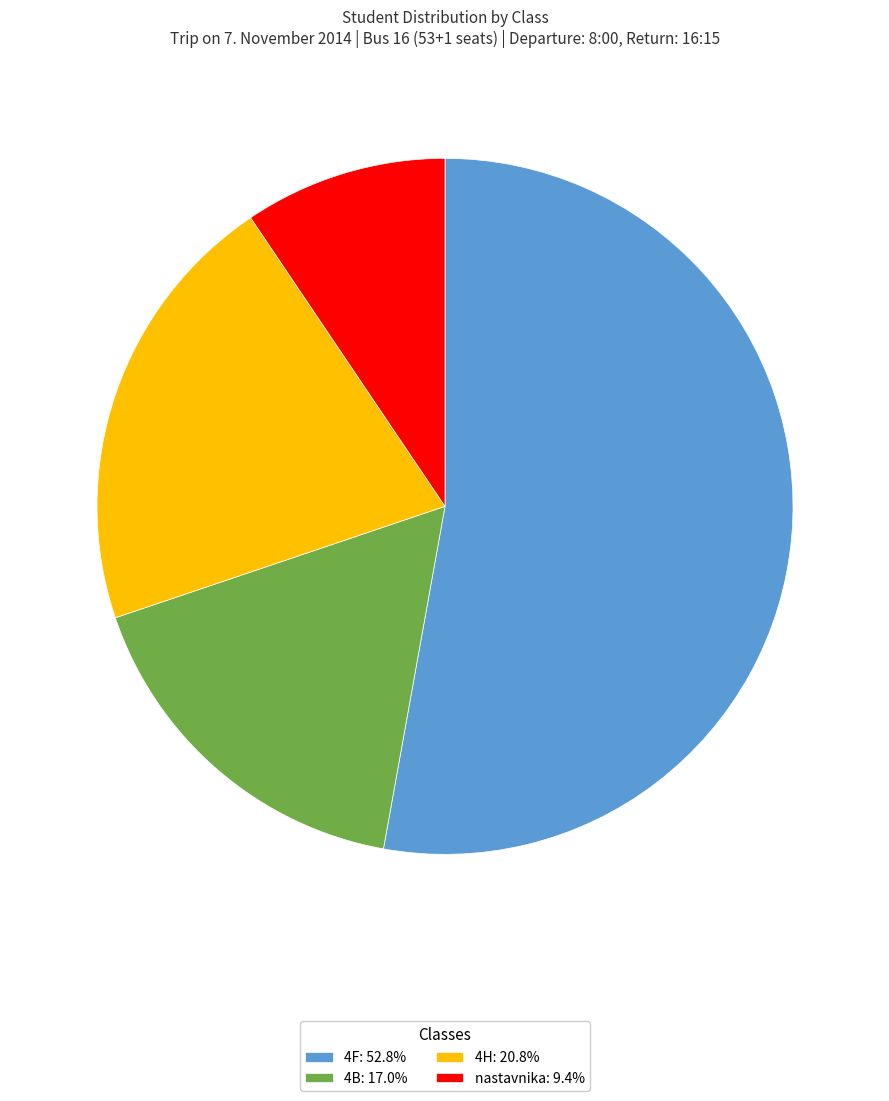

Is the sum of 4H and 4B greater than half?

No